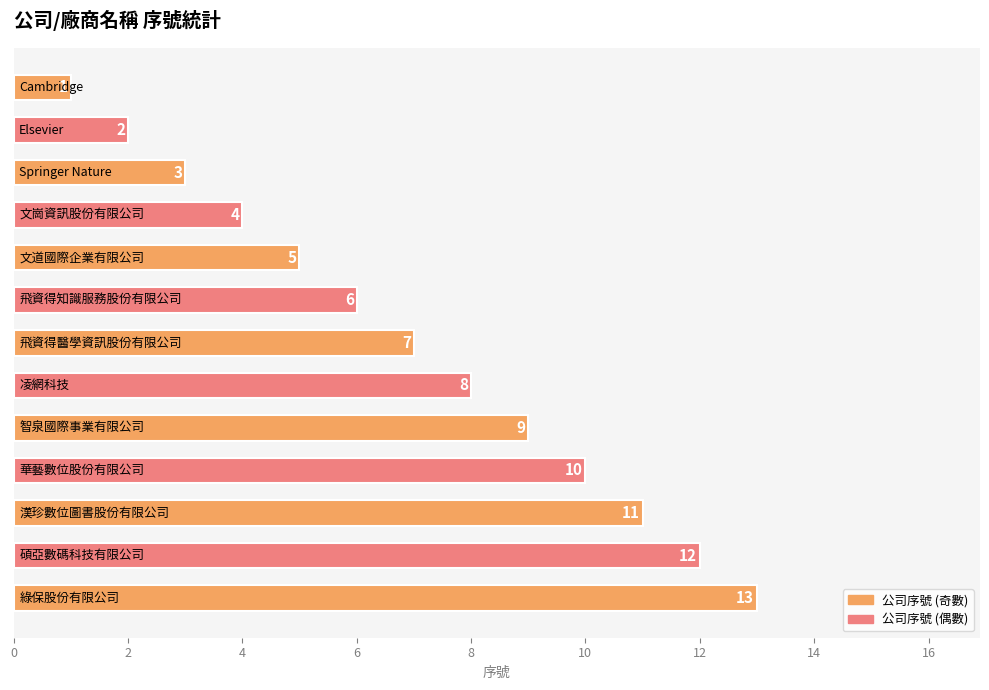

What is the average value?

7